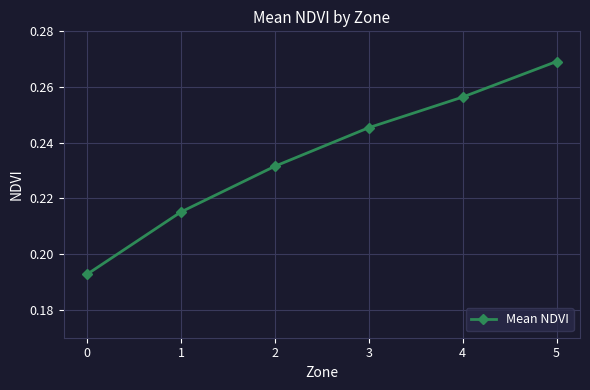

True or false: there are more than 0 points higher than both neighbors.

False